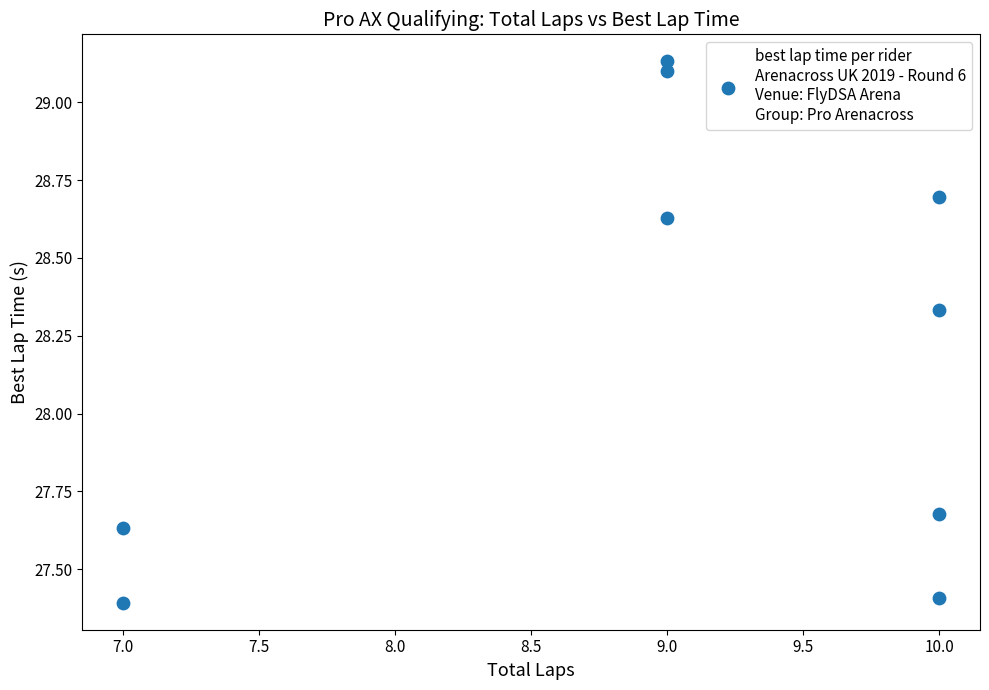

What is the range of X values (max minus min)?

3.0